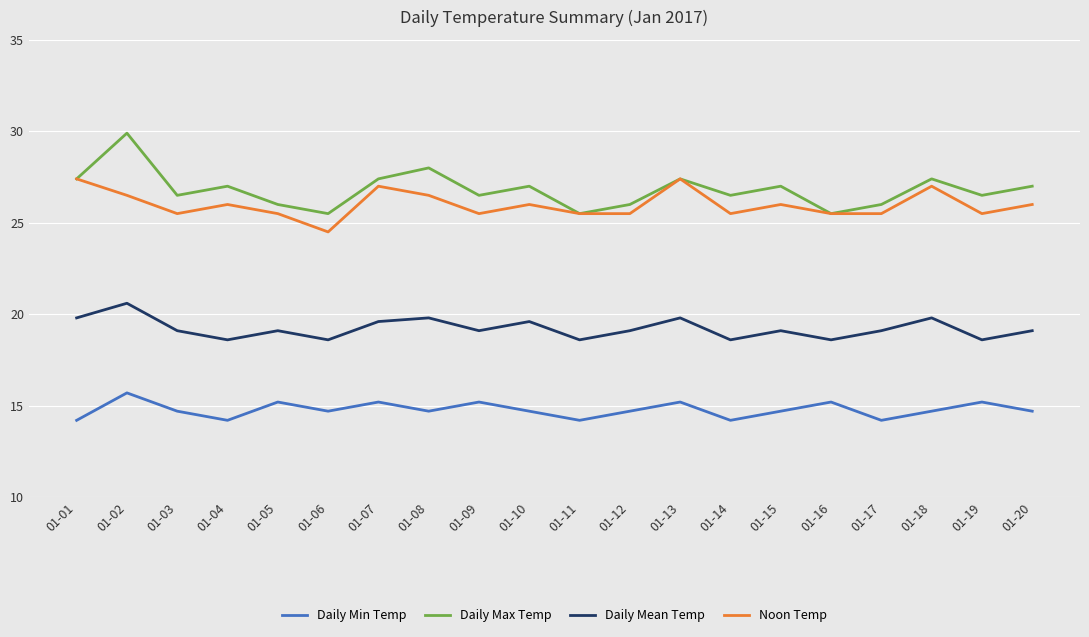

Which series has the largest range (max minus min)?

Daily Max Temp